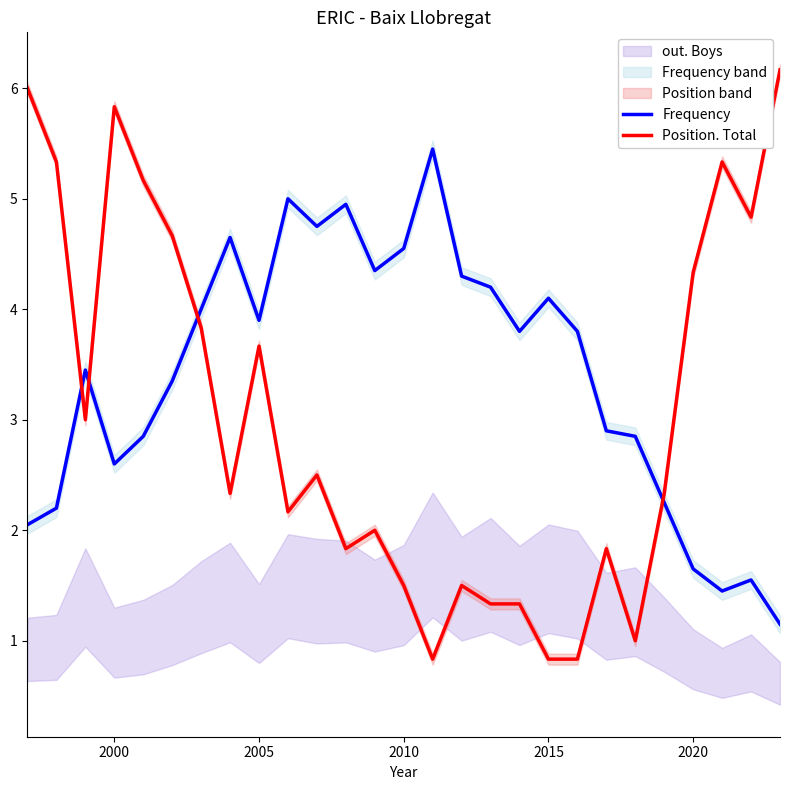

The value of Position. Total at 2020 is 4.3. True or false?

True